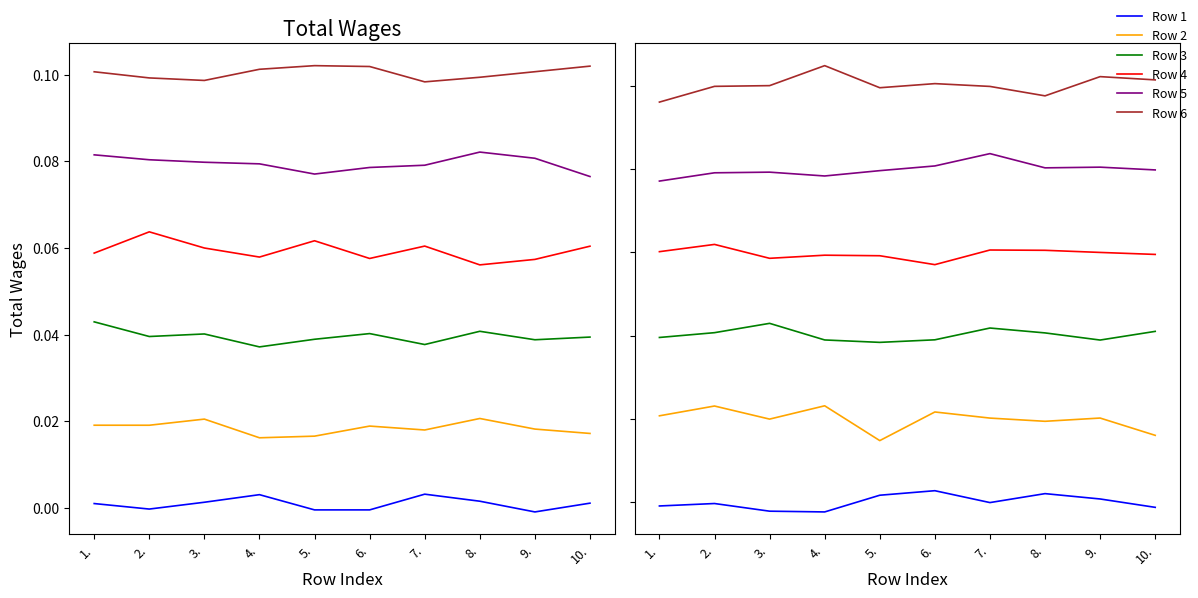

What is the sum of the Row 4 values at 2. and 3.?

0.1